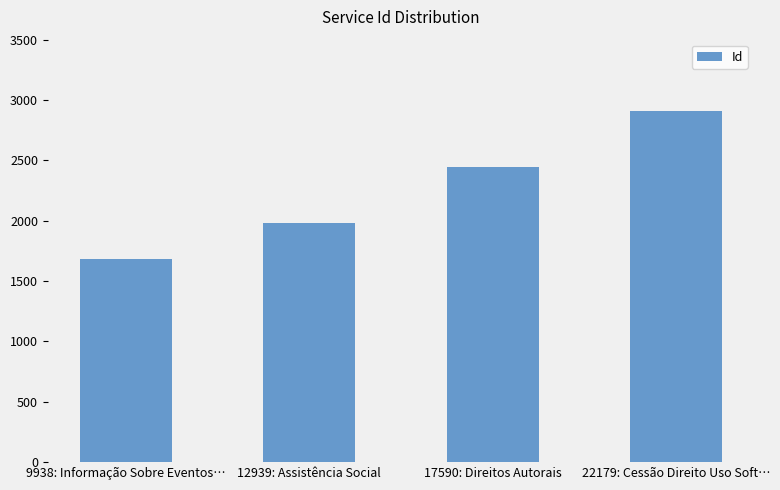

Reading left to right, extract all data points from this chart.

9938: Informação Sobre Eventos…=1687	12939: Assistência Social=1984	17590: Direitos Autorais=2447	22179: Cessão Direito Uso Soft…=2905